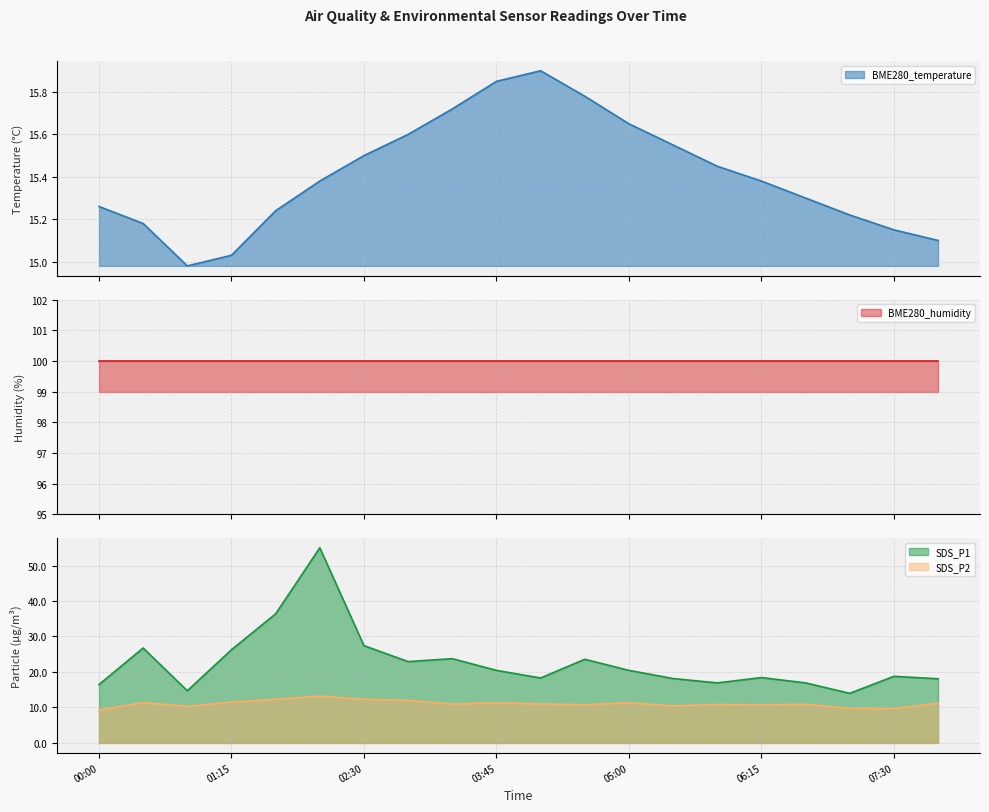

Which has a higher value, 01:40 or 02:30?

02:30